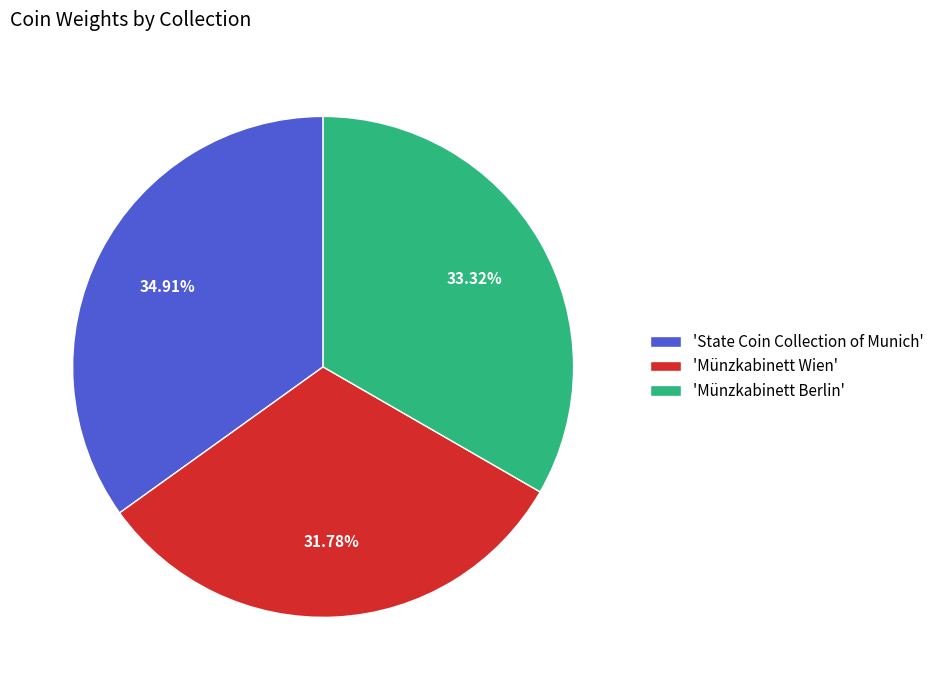

Count the number of slices in the pie.

3